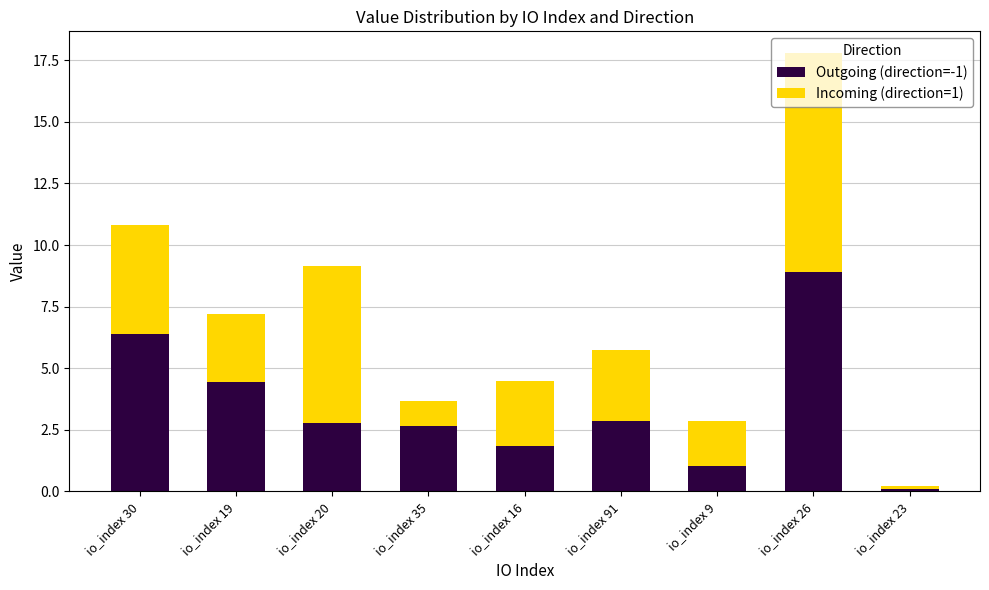

The Outgoing (direction=-1) series shows 4.8 at io_index 91. True or false?

False